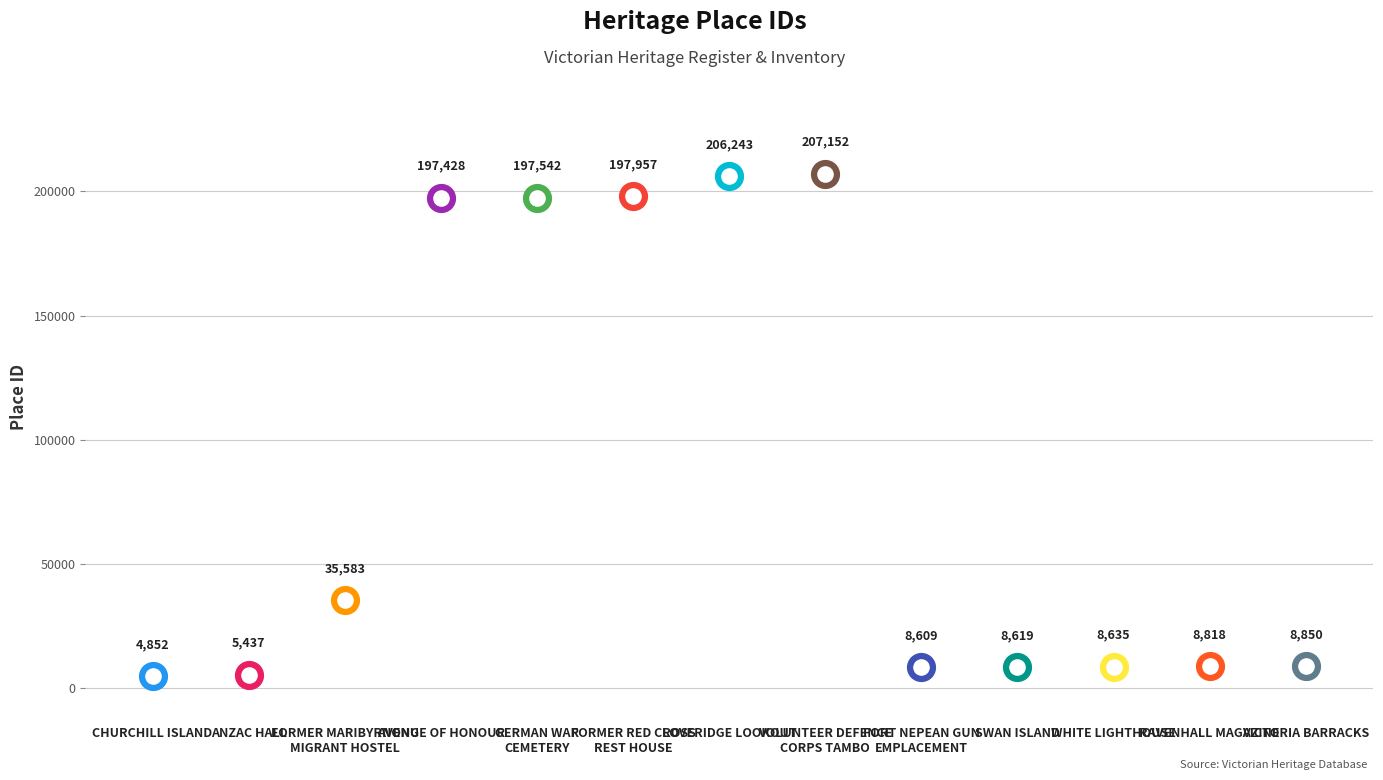

What is the change in value from VOLUNTEER DEFENCE
CORPS TAMBO to WHITE LIGHTHOUSE?

-198517